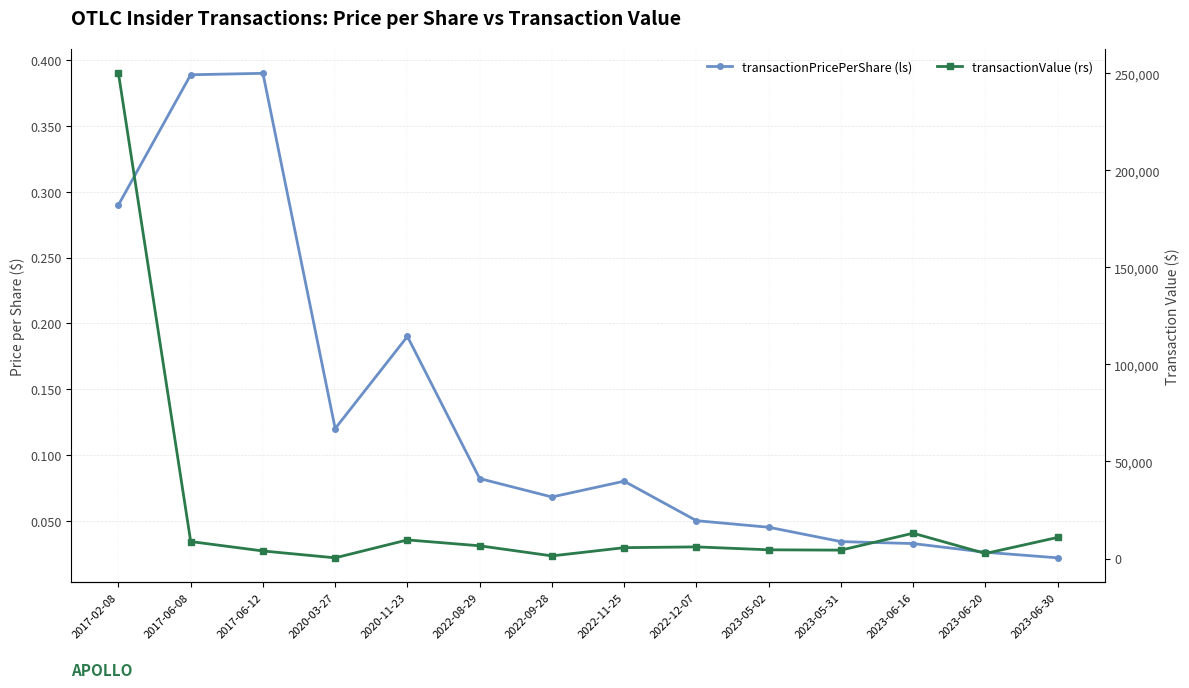

At which category does transactionValue (rs) reach its first local peak?

2020-11-23